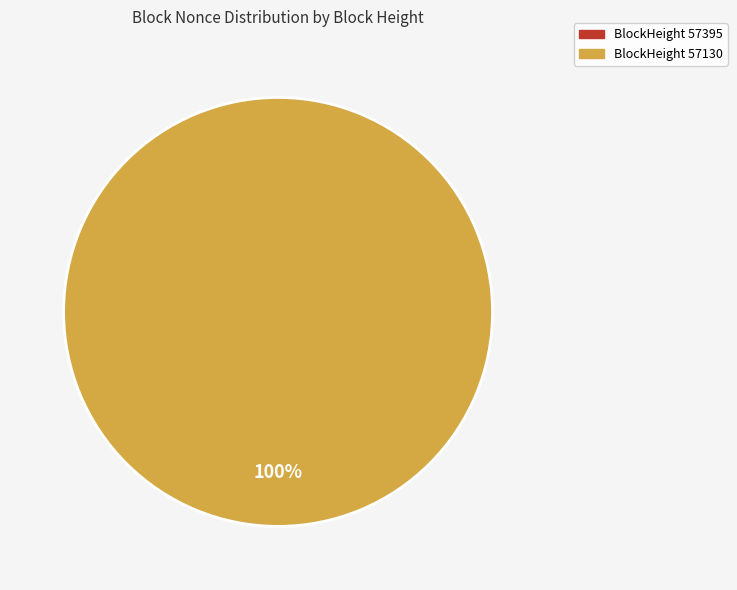

What percentage do 57130 and 57395 together represent?

100.0%